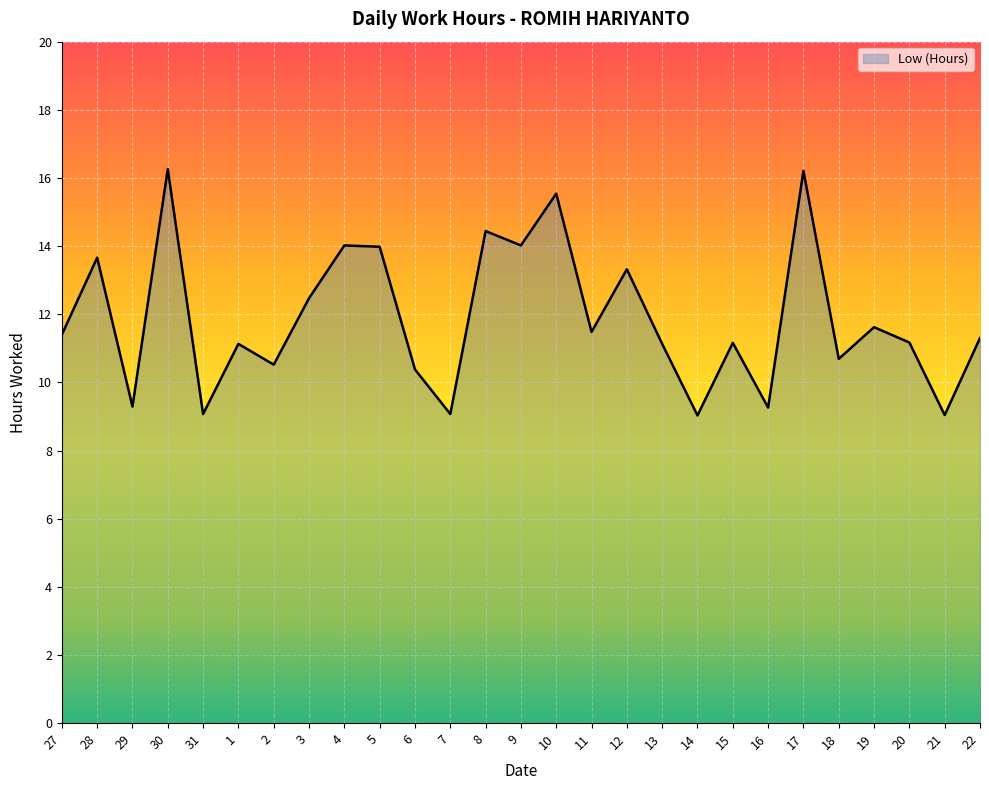

What is the smallest value displayed?

9.0